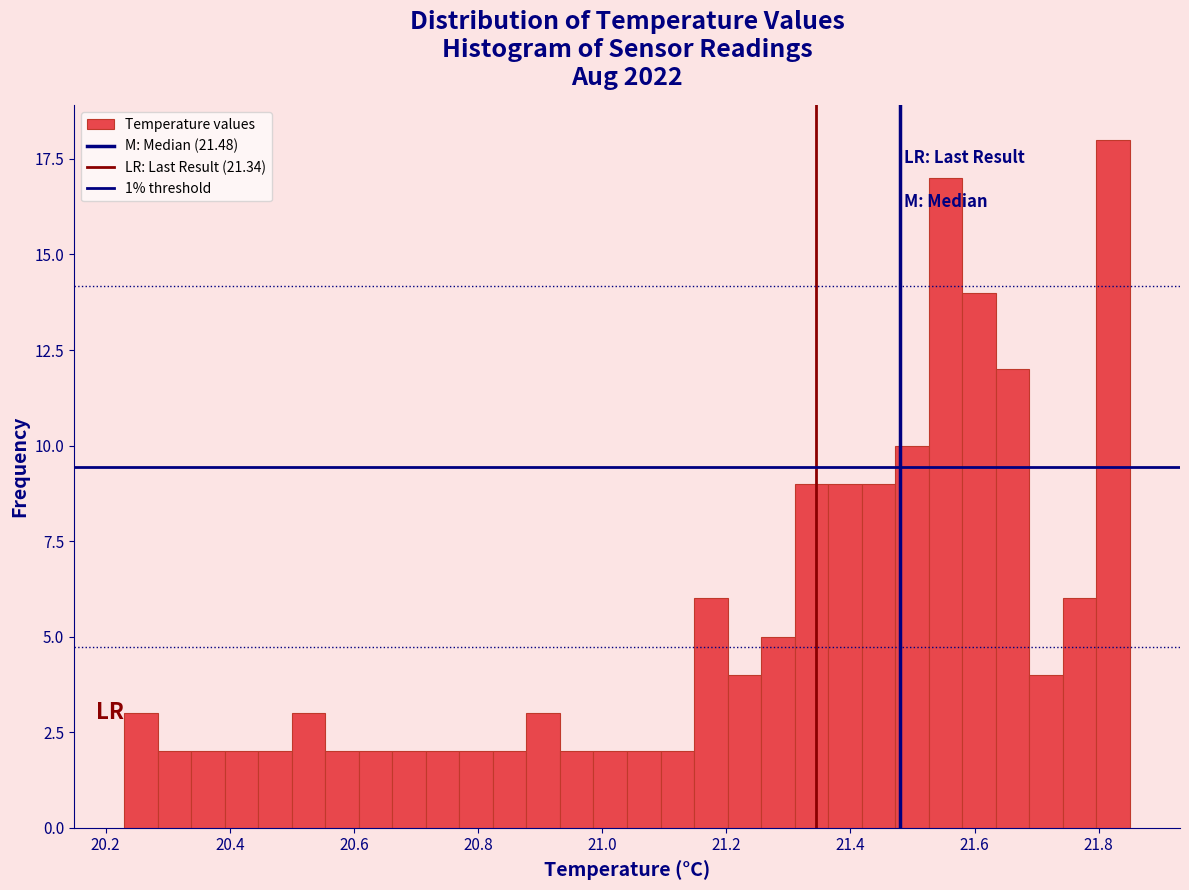

Around what value on the x-axis is the tallest bar? Give the approximate position of its centre, as read against the axis.

21.82